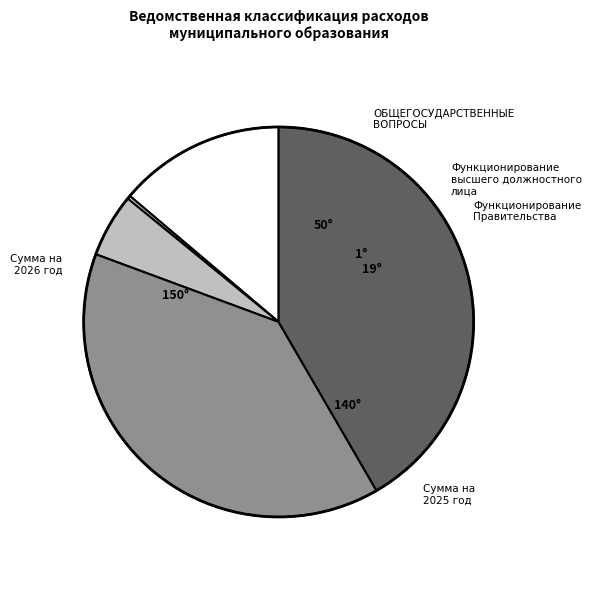

Does any single category account for the majority?

No